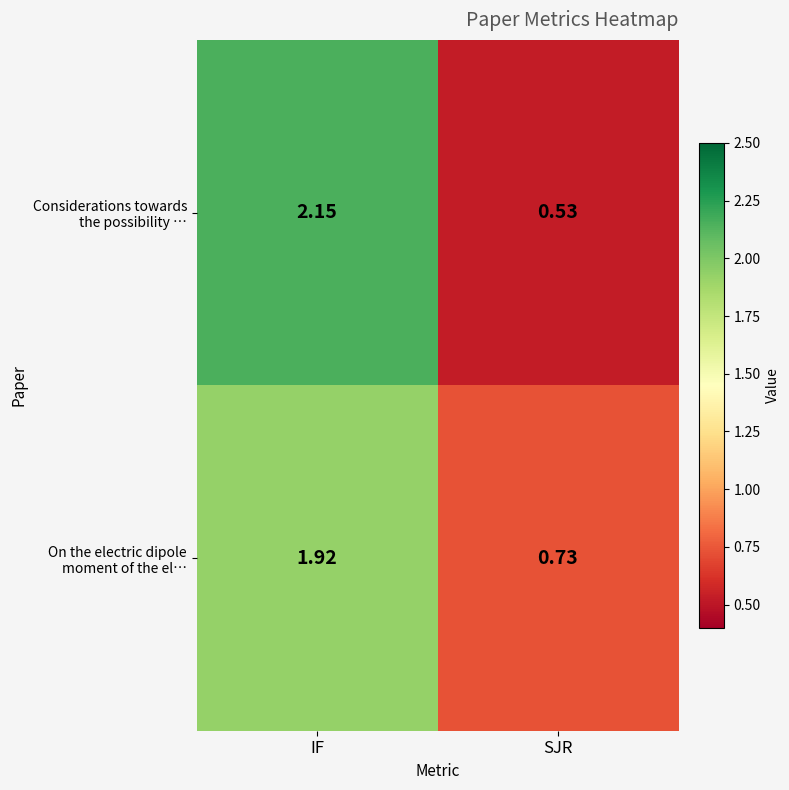

Which category has the lowest value across all series?

SJR